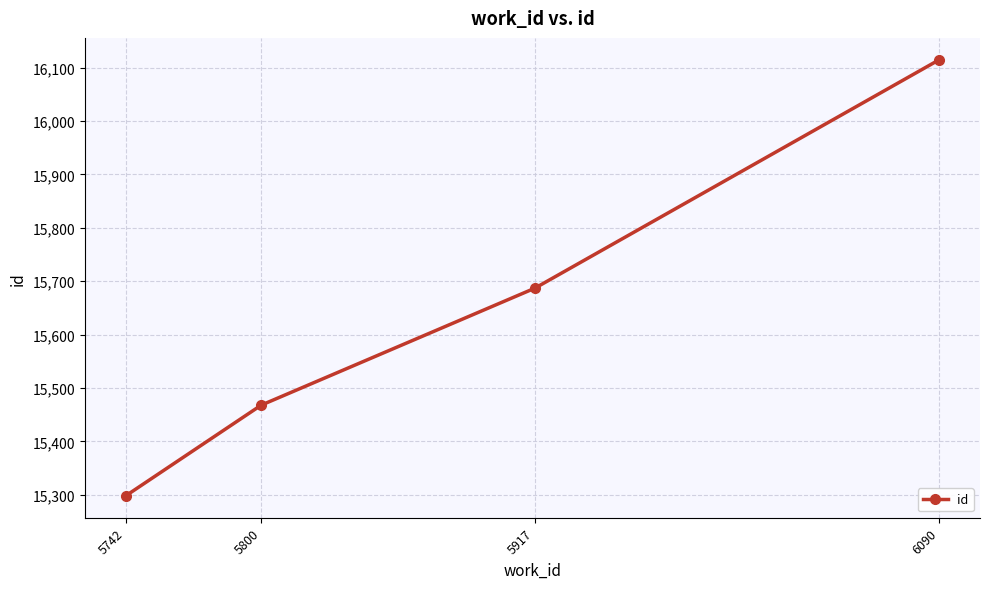

List the labels in order of value, largest first.

6090, 5917, 5800, 5742